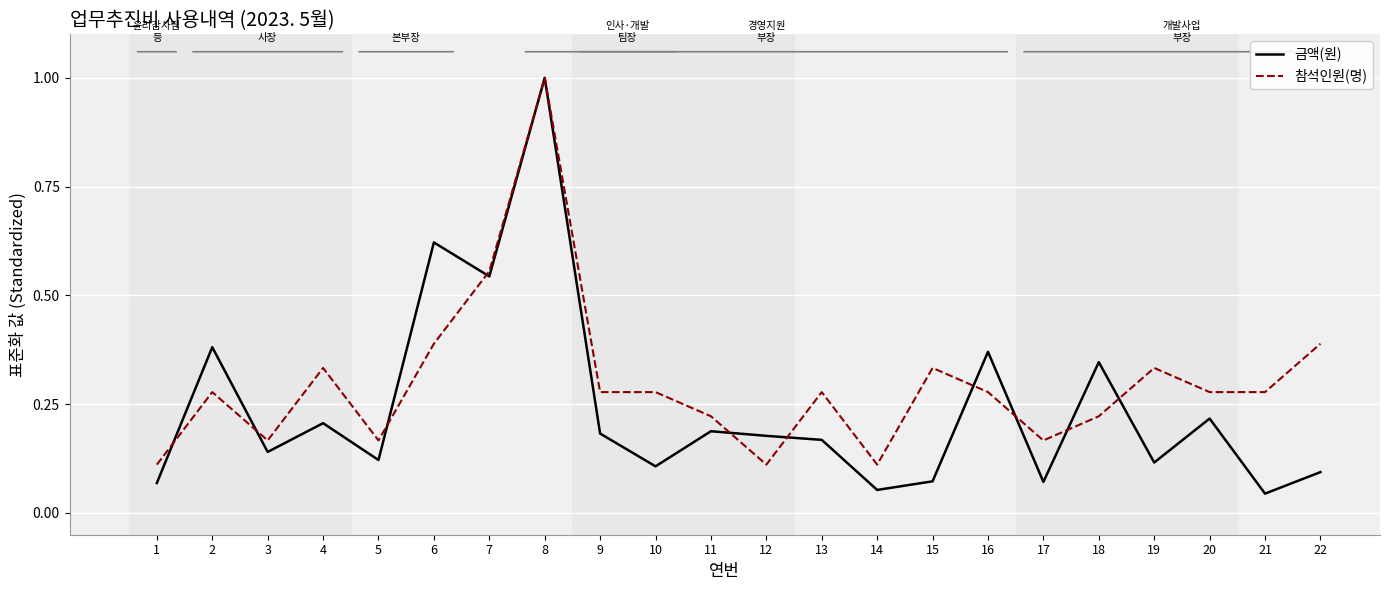

What is the highest value of the 금액(원) series?

1.0